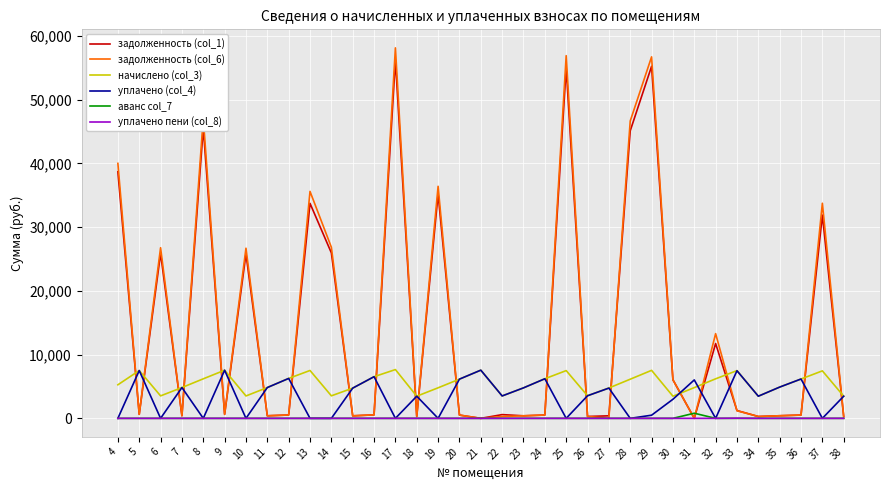

Between which two adjacent categories do уплачено (col_4) and задолженность (col_6) first intersect?

4 and 5